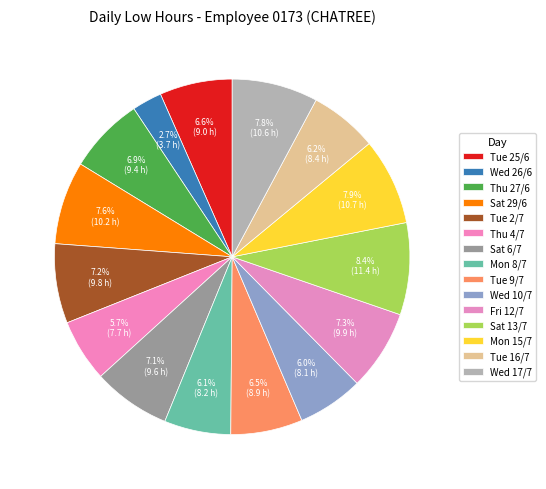

What portion of the pie excludes Mon 8/7?

93.9%